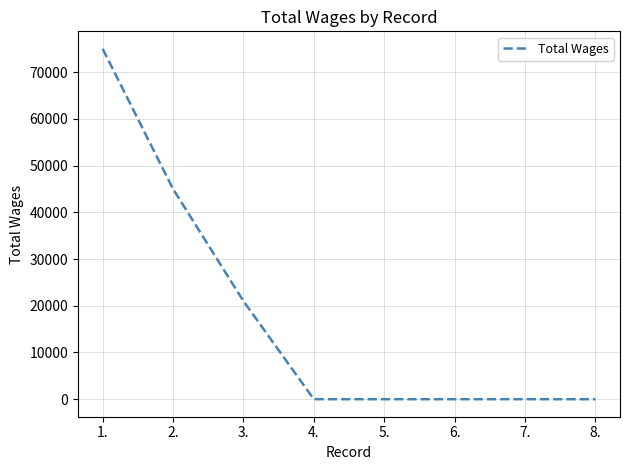

Is it true that the value at 7. is 0?

True